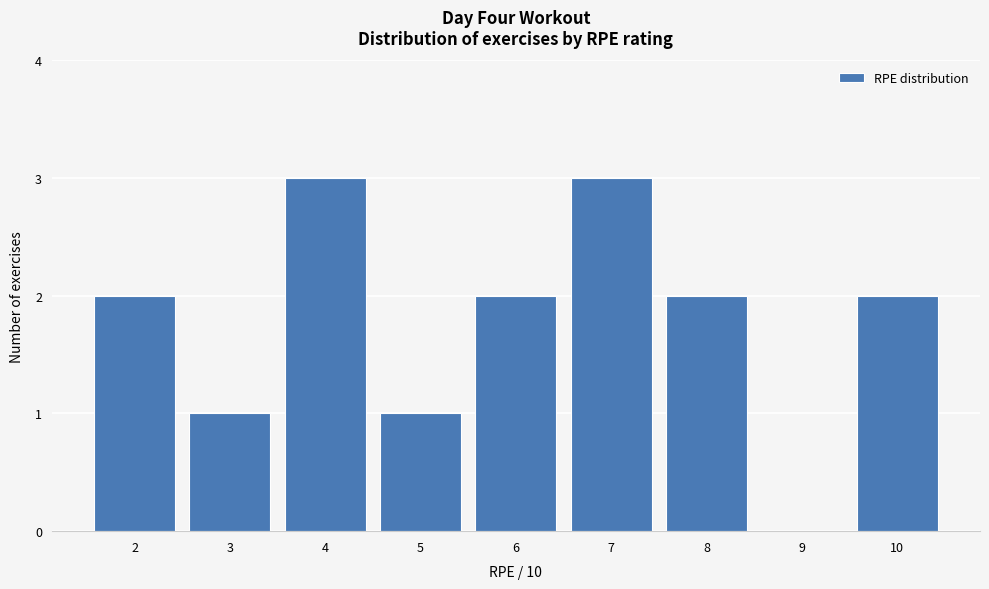

What is the height of the bar covering 2.5 to 3.5 on the x-axis? The values are not printed on the chart, so give them approximately, as read against the axis.

1